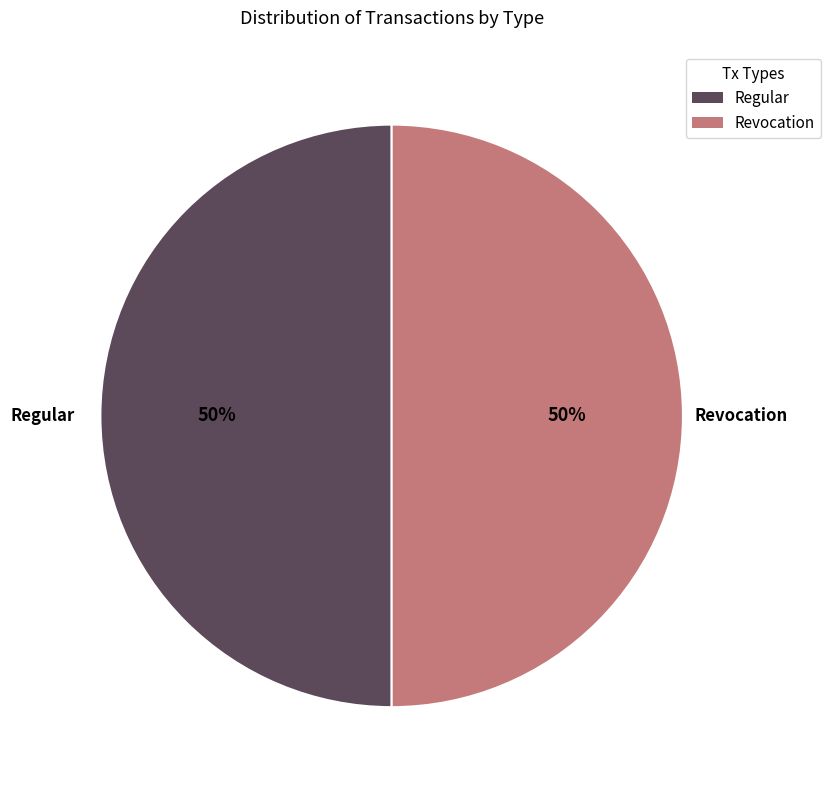

True or false: Revocation accounts for 50% of the total.

True